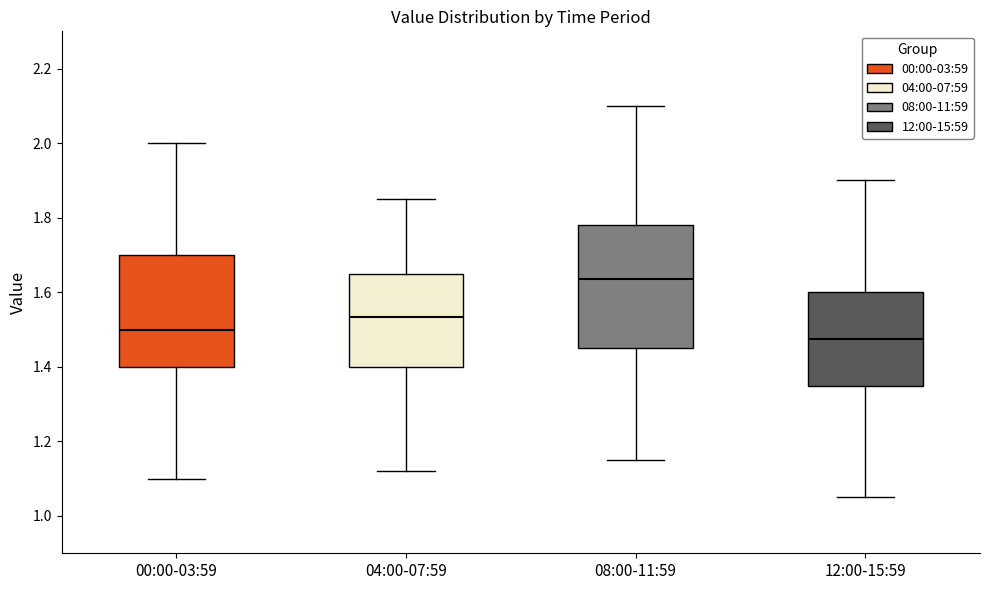

Which box is the tallest, from its lower edge to its upper edge?

08:00-11:59